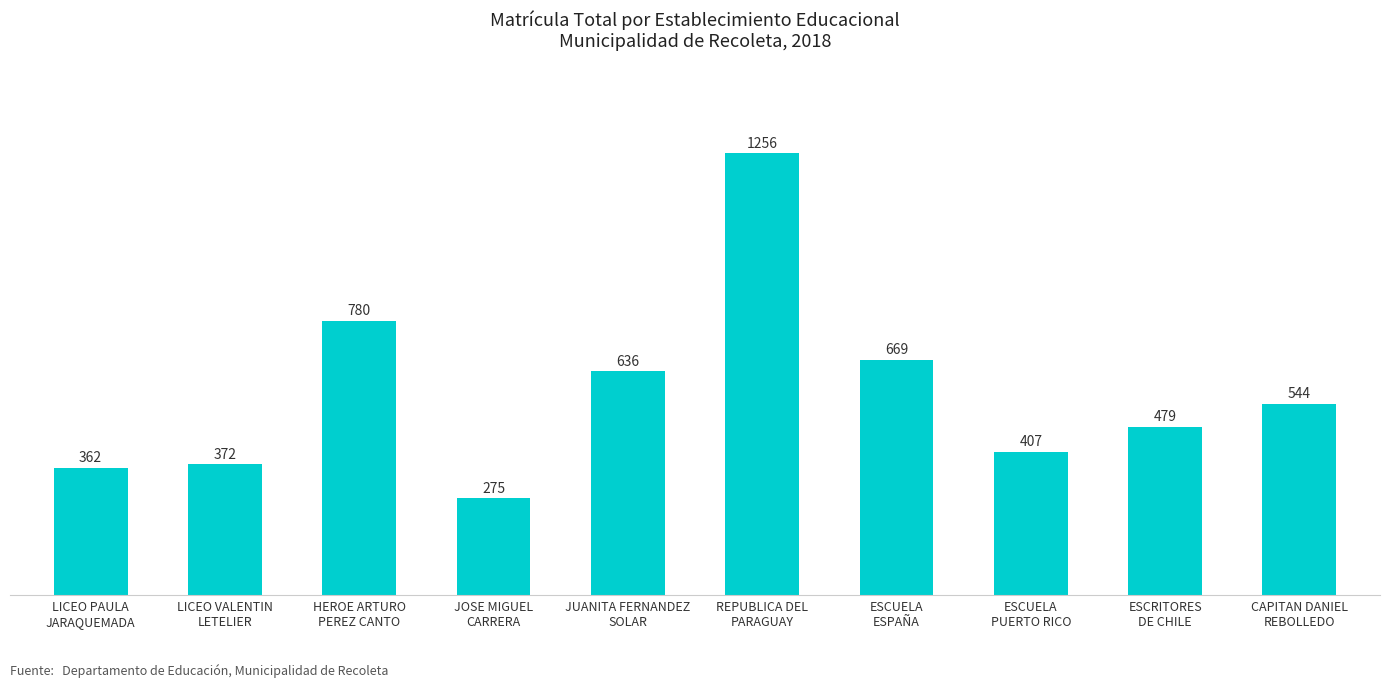

What is the minimum value shown in the chart?

275